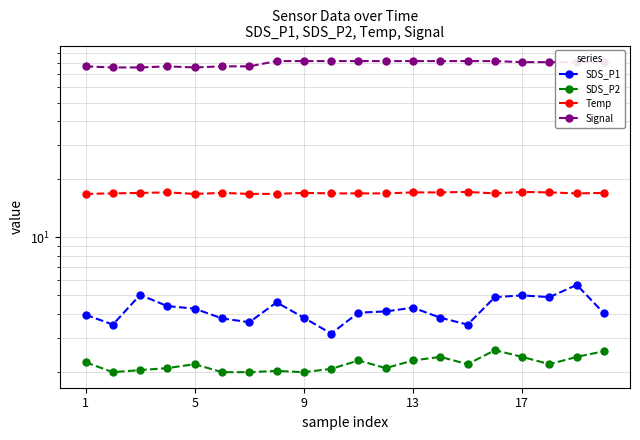

The value of SDS_P2 at 13 is 3.7. True or false?

False